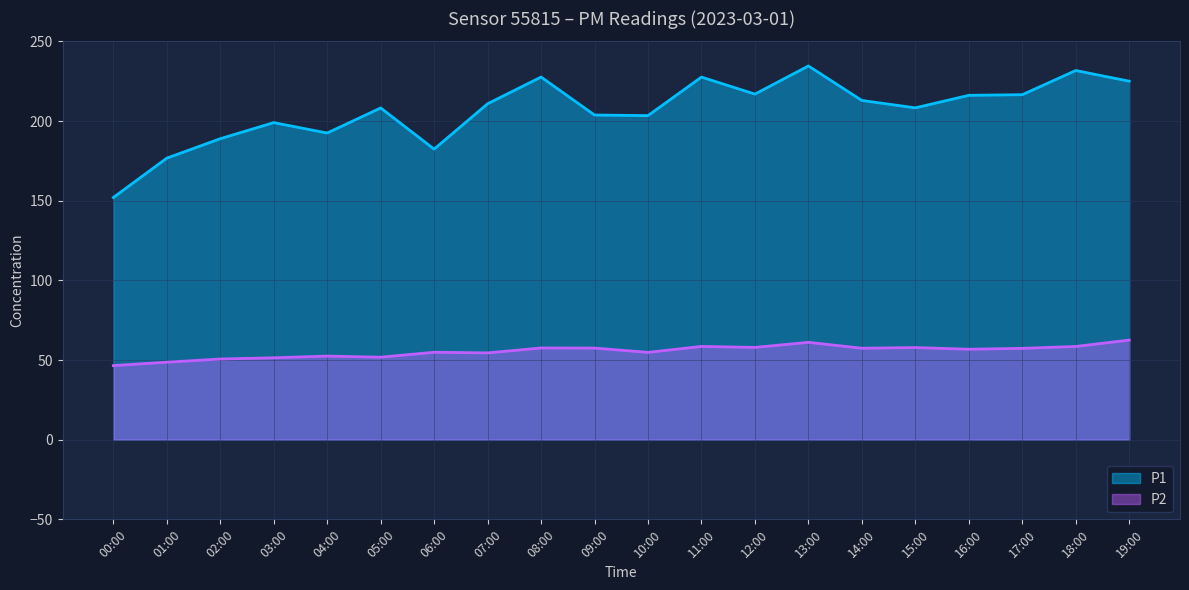

What is the average value of the P1 series?

206.7